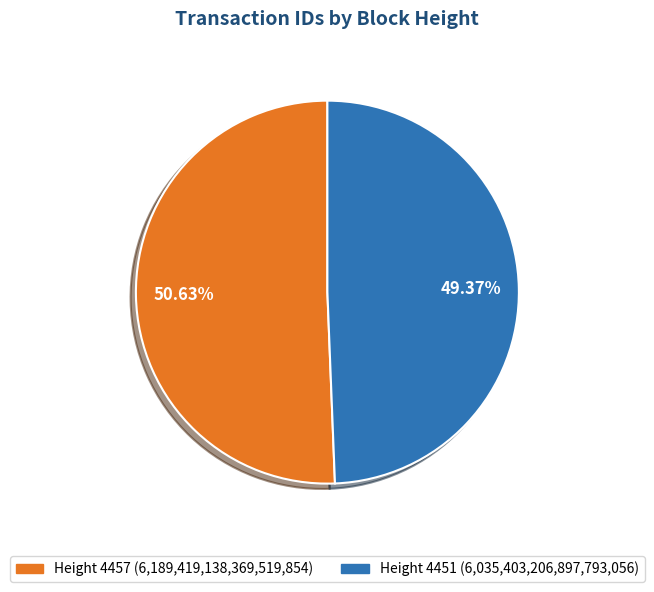

Does any single category account for the majority?

Yes